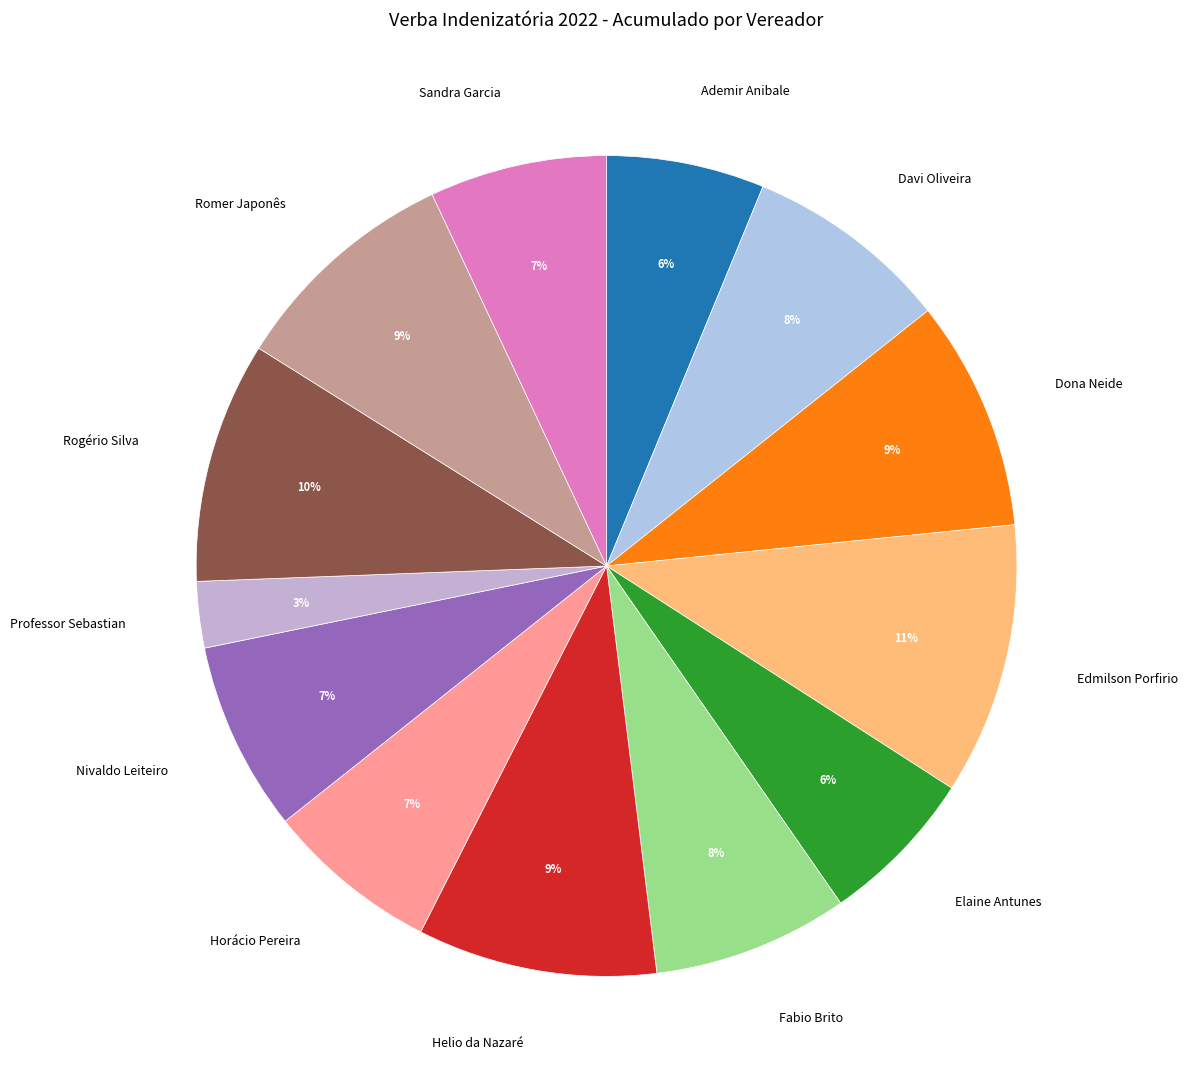

Combined, do Elaine Antunes and Horácio Pereira account for over 50%?

No